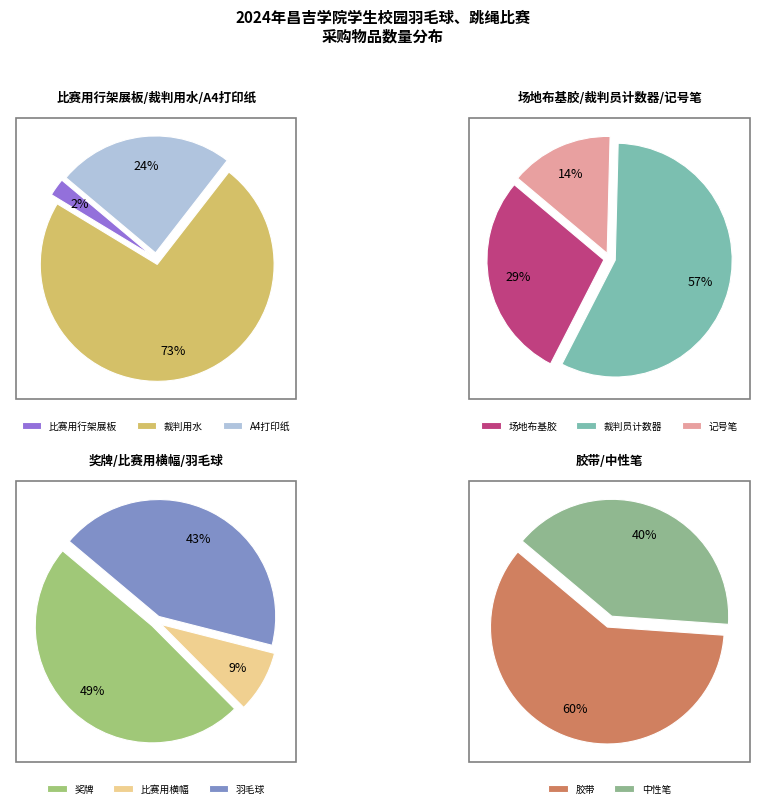

Which has a higher value, 胶带 or 记号笔?

胶带